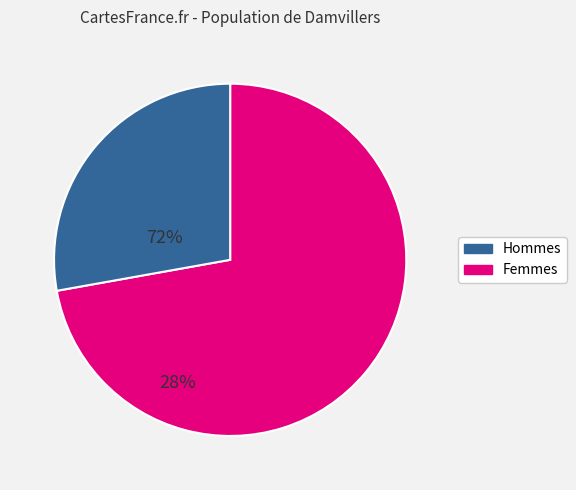

Is there a majority slice in this chart?

Yes